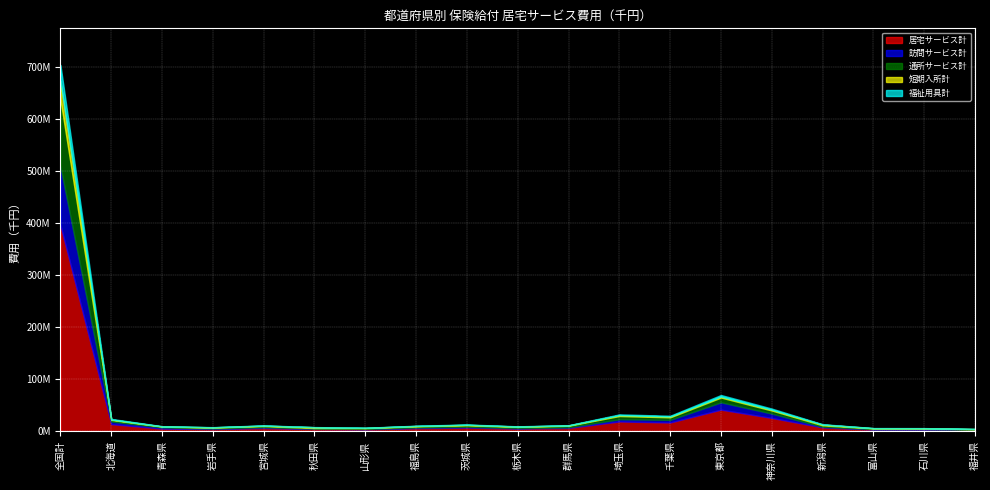

What is the difference between the second highest and second lowest values in the 通所サービス計 series?

8030287.6